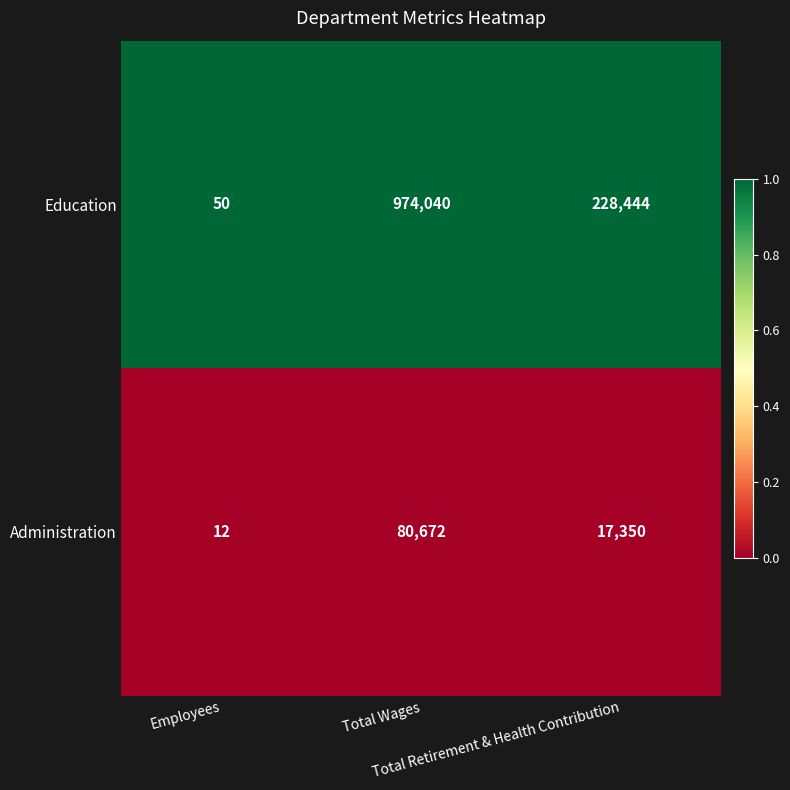

Count the Education values in the range 50 to 974040.

3